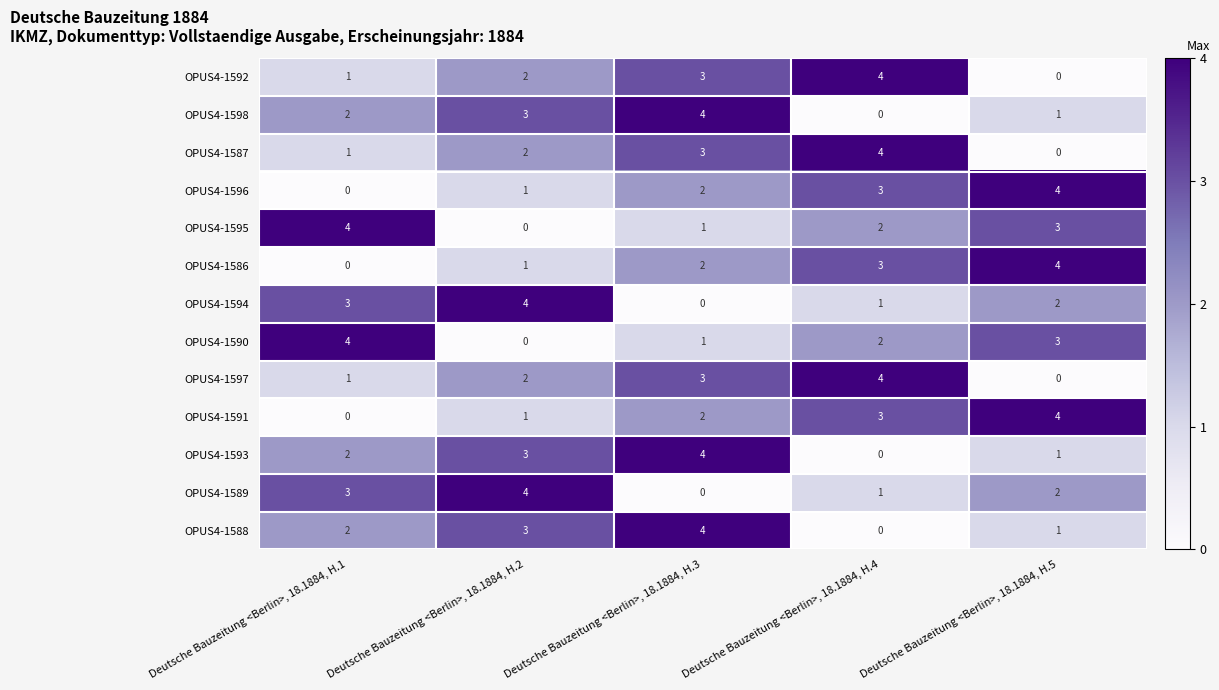

What is the approximate value of OPUS4-1597 at Deutsche Bauzeitung <Berlin>, 18.1884, H.4?

4